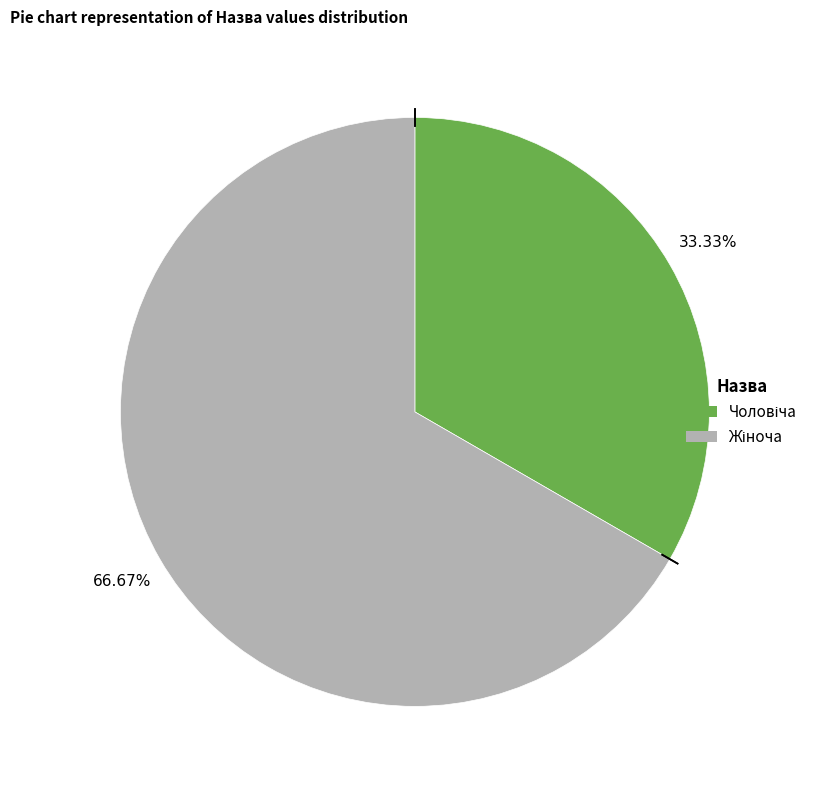

Is there any slice that represents more than half of the pie?

Yes